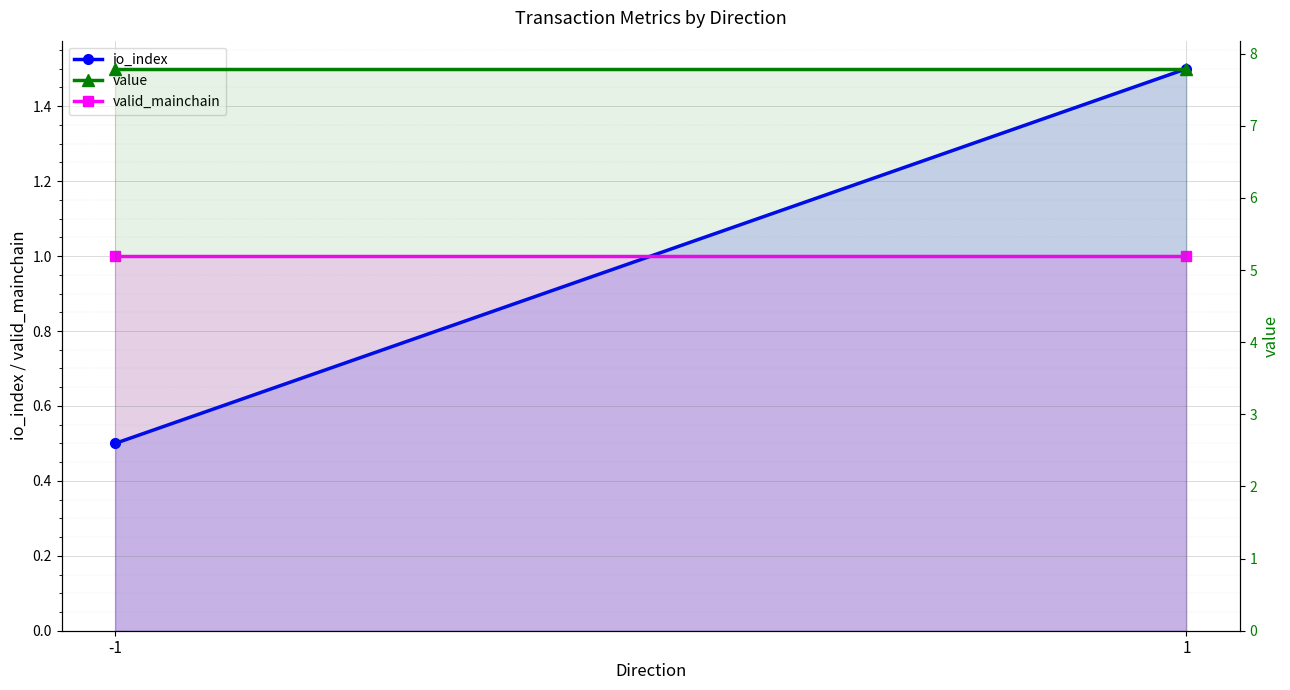

Reading left to right, extract all data points from this chart.

io_index: -1=0.5	1=1.5
valid_mainchain: -1=1.0	1=1.0
value: -1=7.8	1=7.8